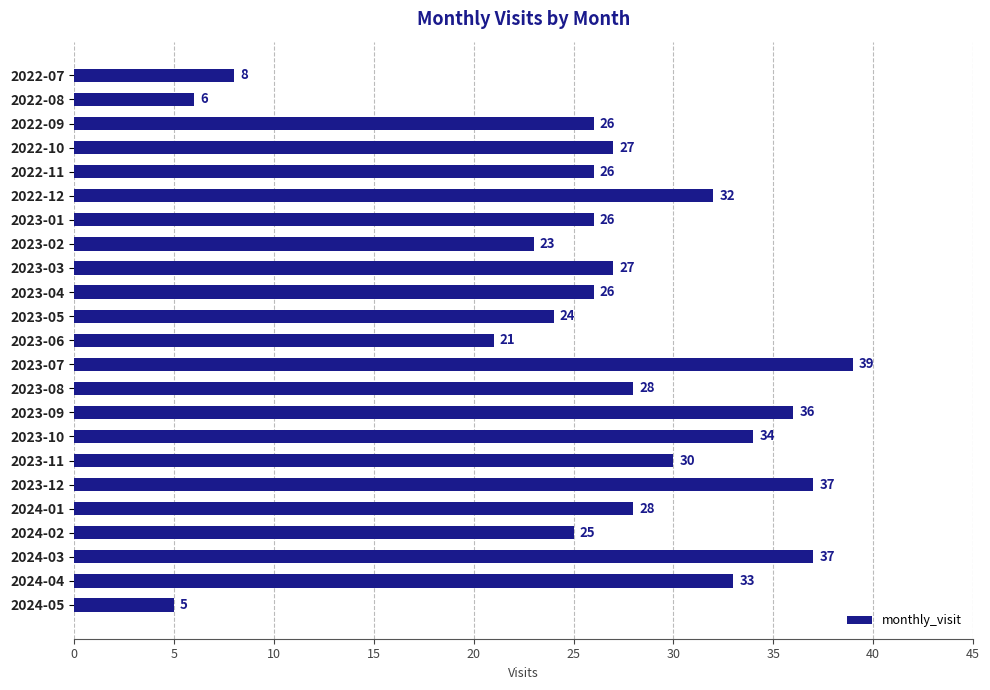

What is the change in value from 2023-02 to 2023-09?

+13